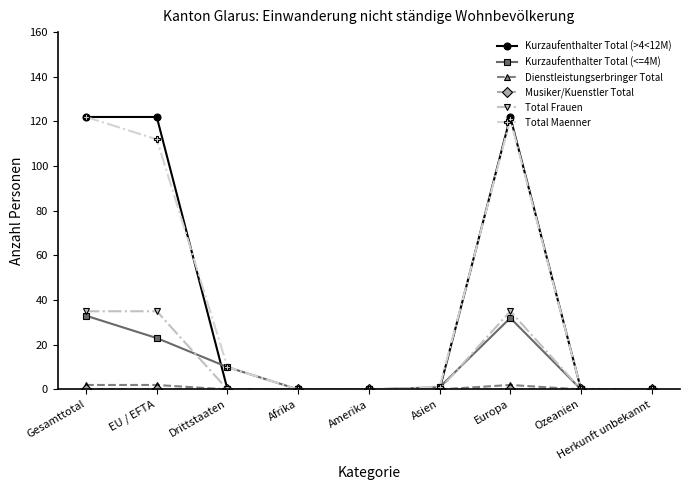

True or false: Total Maenner has a value of 10 at Drittstaaten.

True